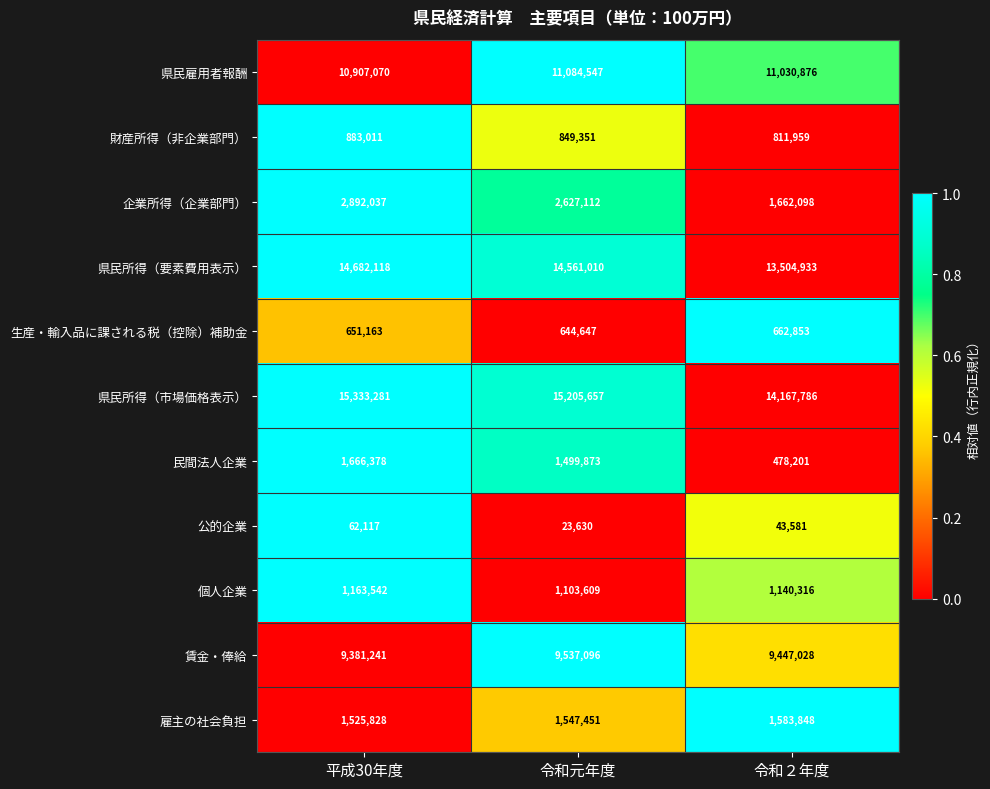

Which series has the widest spread of values?

企業所得（企業部門）